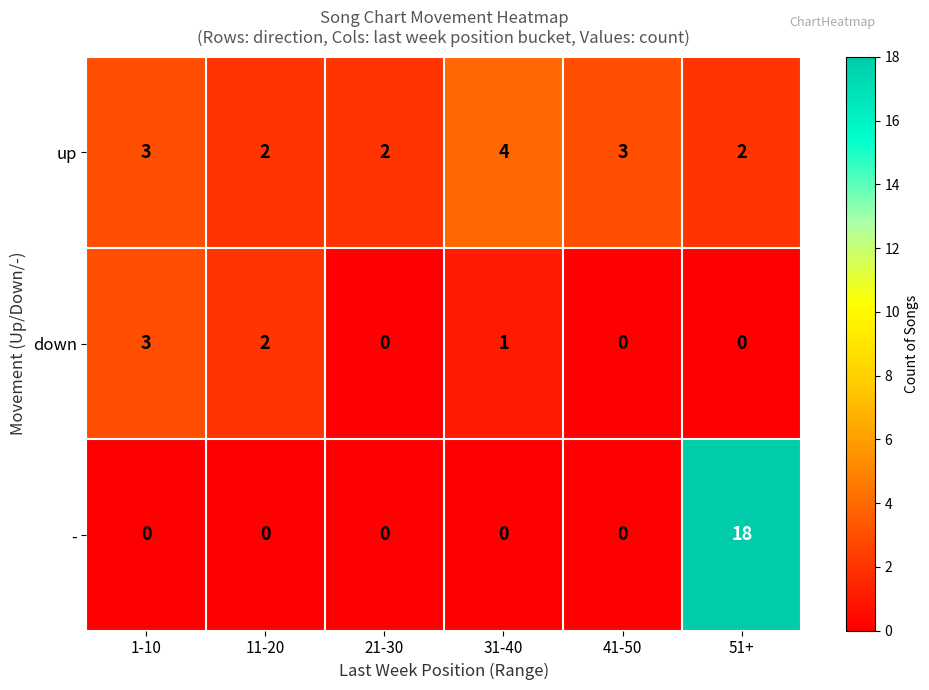

What is the total value across all series at 1-10?

6